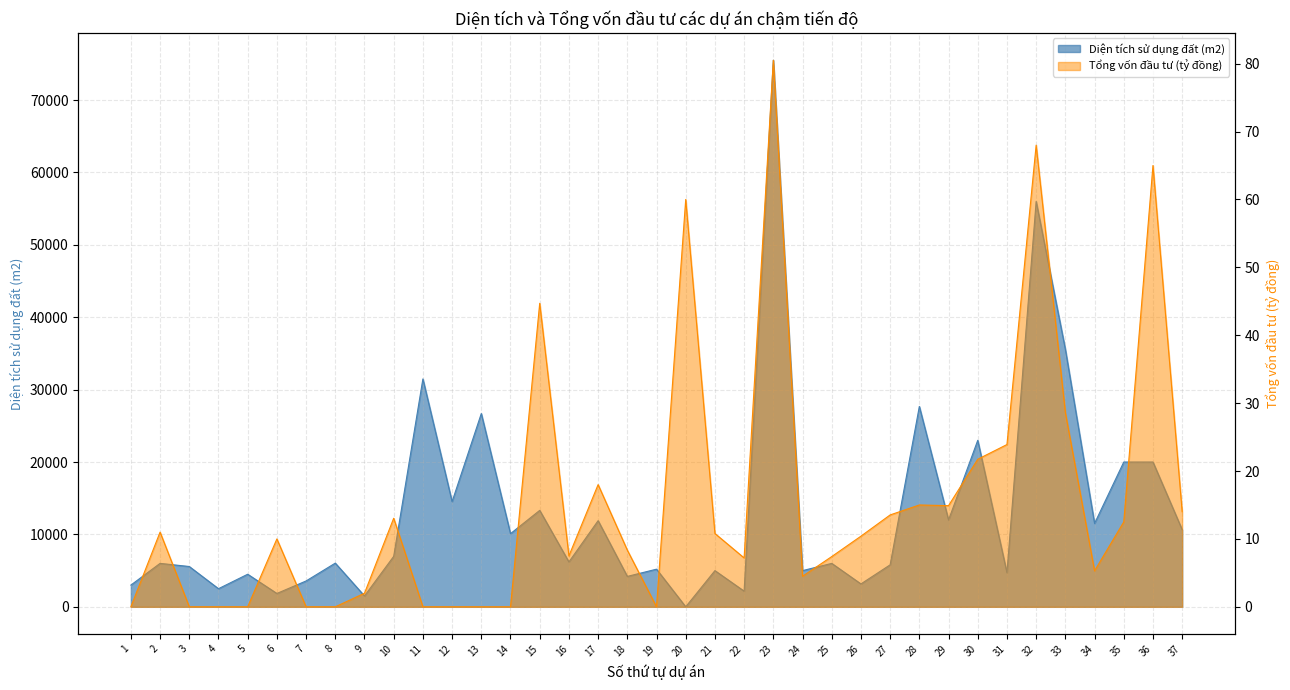

How many series are shown in this chart?

2